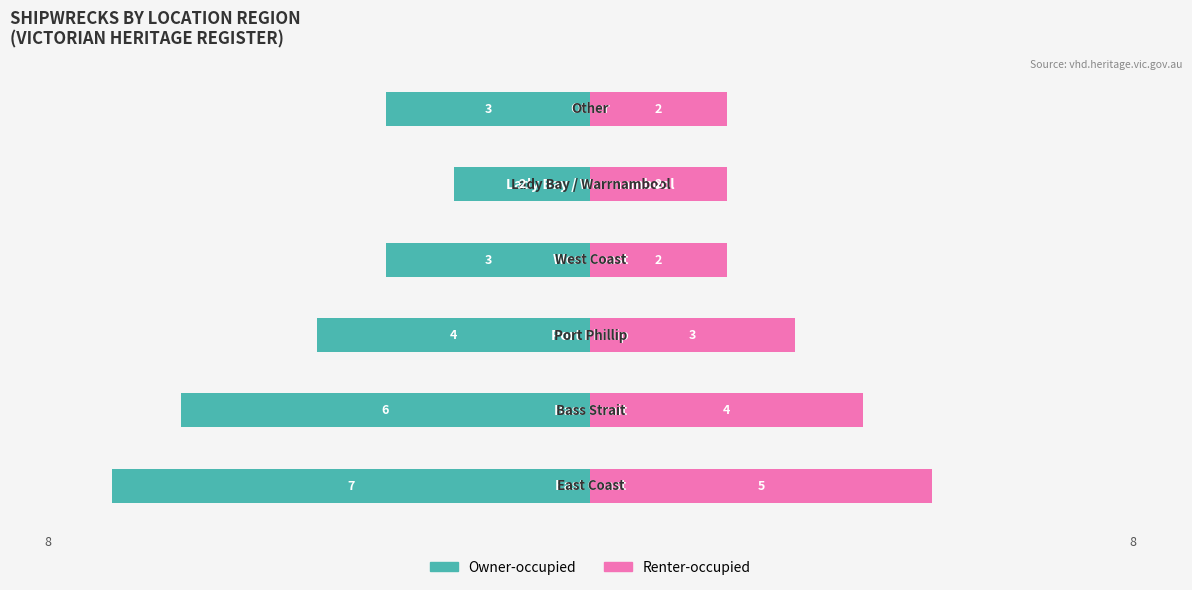

What is the difference between the Owner-occupied values at 0 and 4?

5